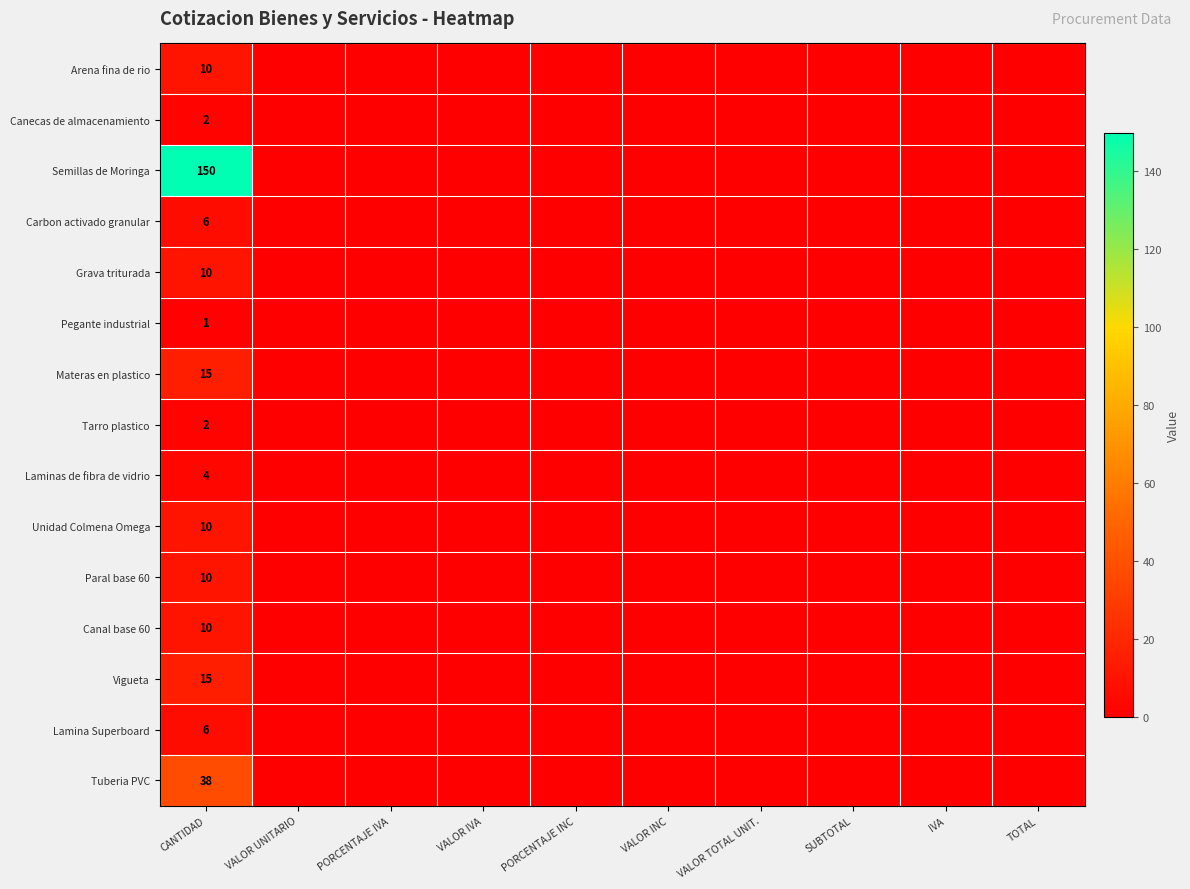

True or false: Semillas de Moringa has a value of 57 at CANTIDAD.

False